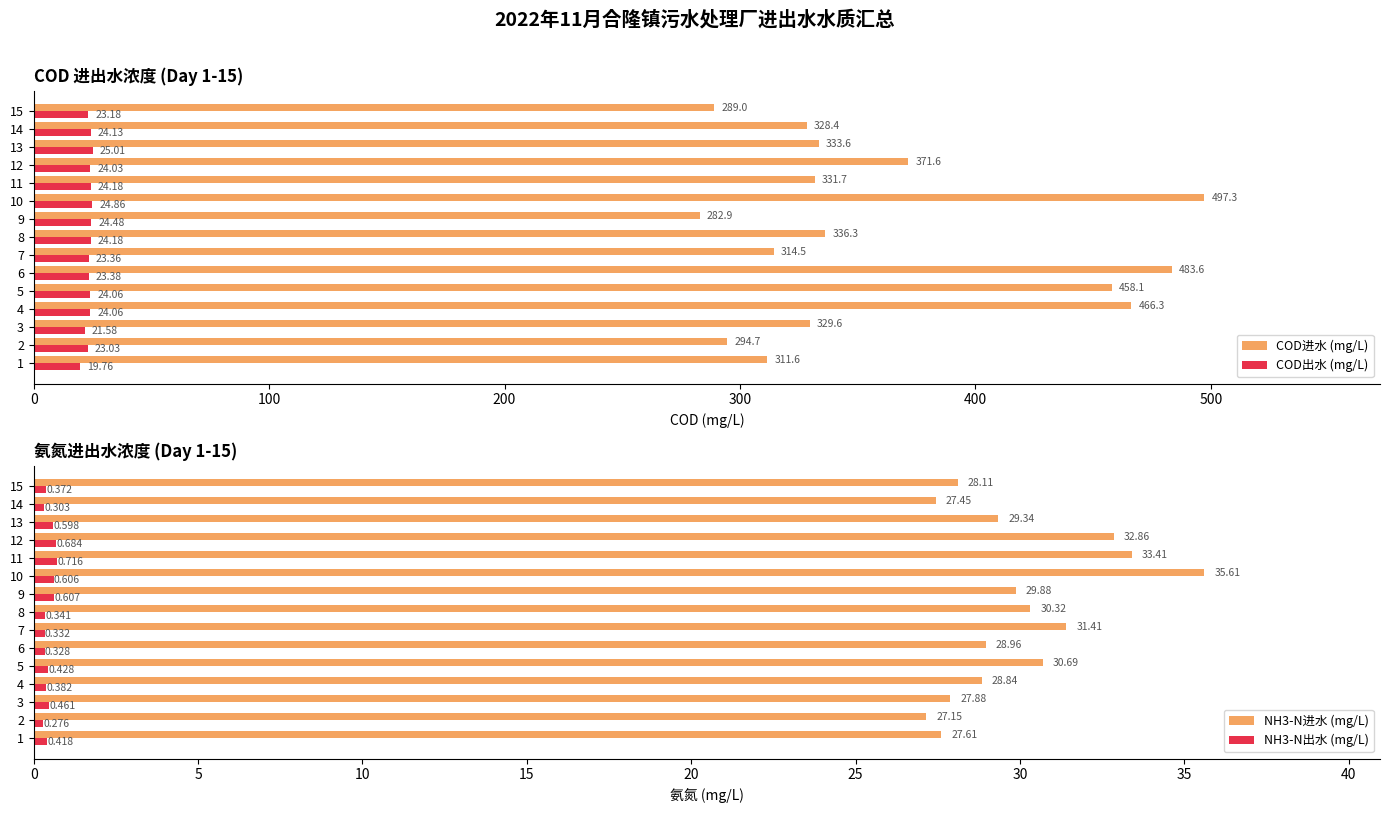

What is the difference between the maximum and second lowest values in the COD出水 (mg/L) series?

3.4